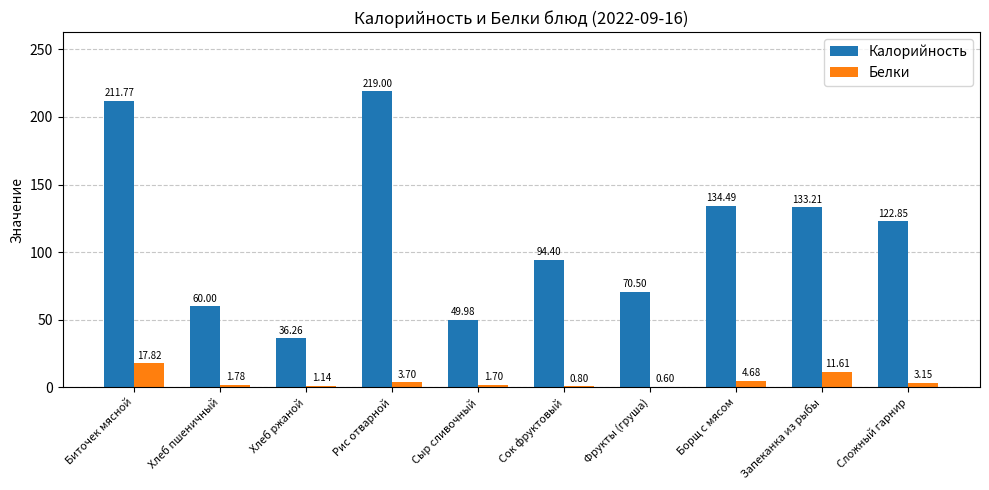

At which label does Калорийность first exceed 122?

Биточек мясной